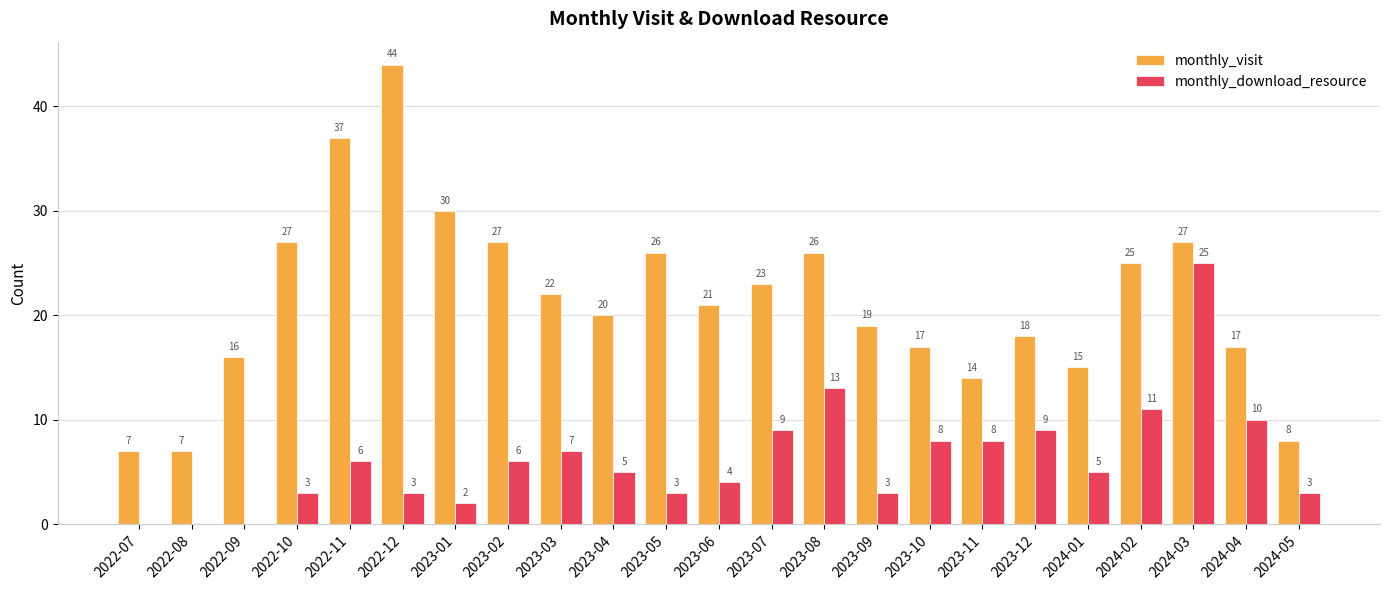

The value of monthly_download_resource at 2023-11 is 5. True or false?

False